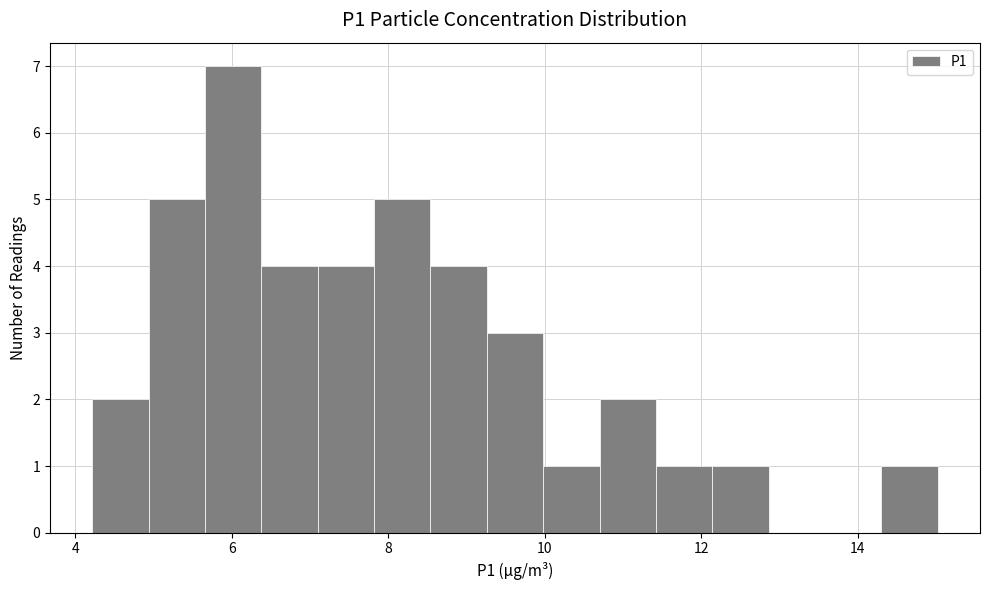

Around what value on the x-axis is the tallest bar? Give the approximate position of its centre, as read against the axis.

6.0